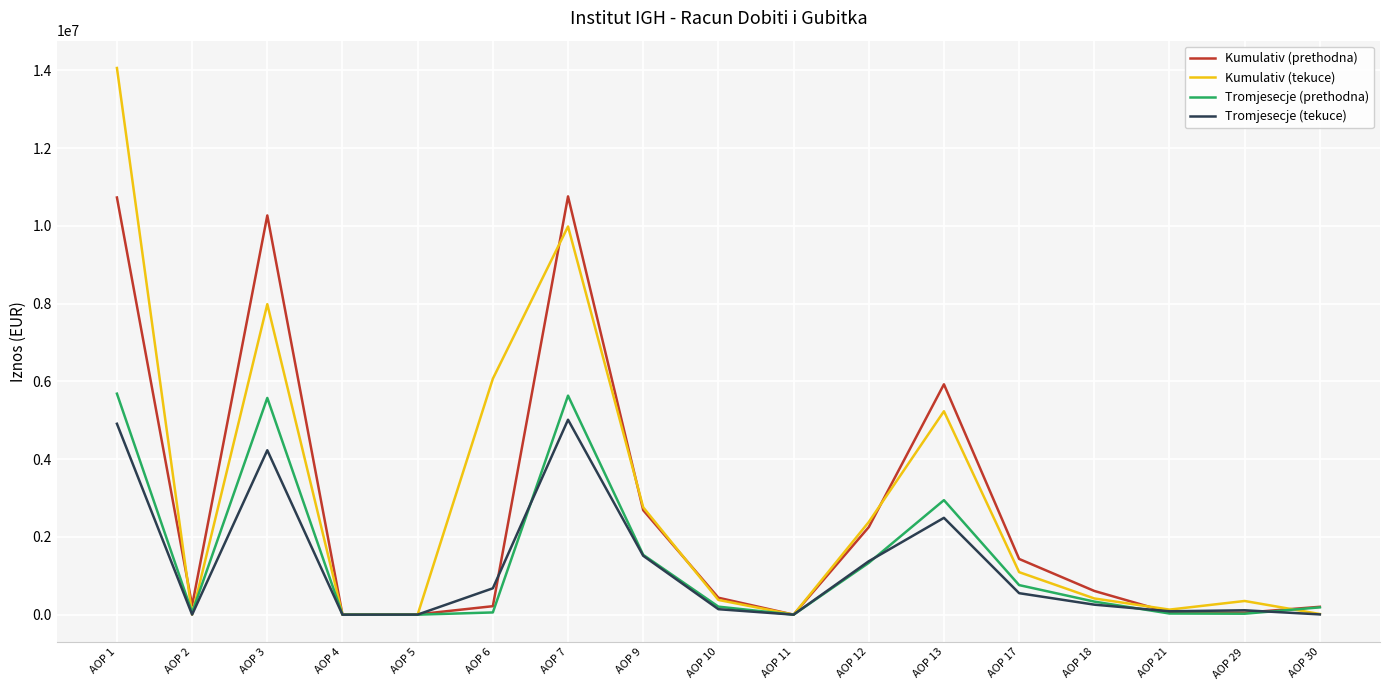

Rank the series at AOP 3 from lowest to highest value.

Tromjesecje (tekuce), Tromjesecje (prethodna), Kumulativ (tekuce), Kumulativ (prethodna)